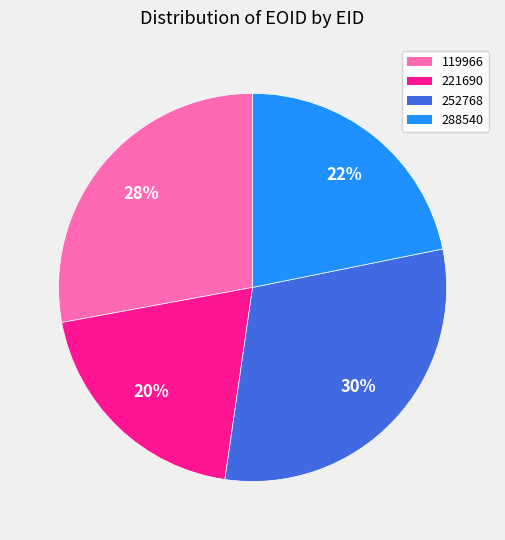

To the nearest percent, what portion does 119966 represent?

28%